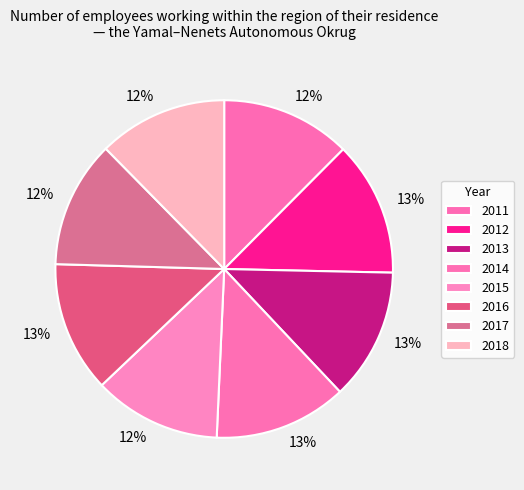

What is the ratio of the value at 2018 to the value at 2017?

1.0